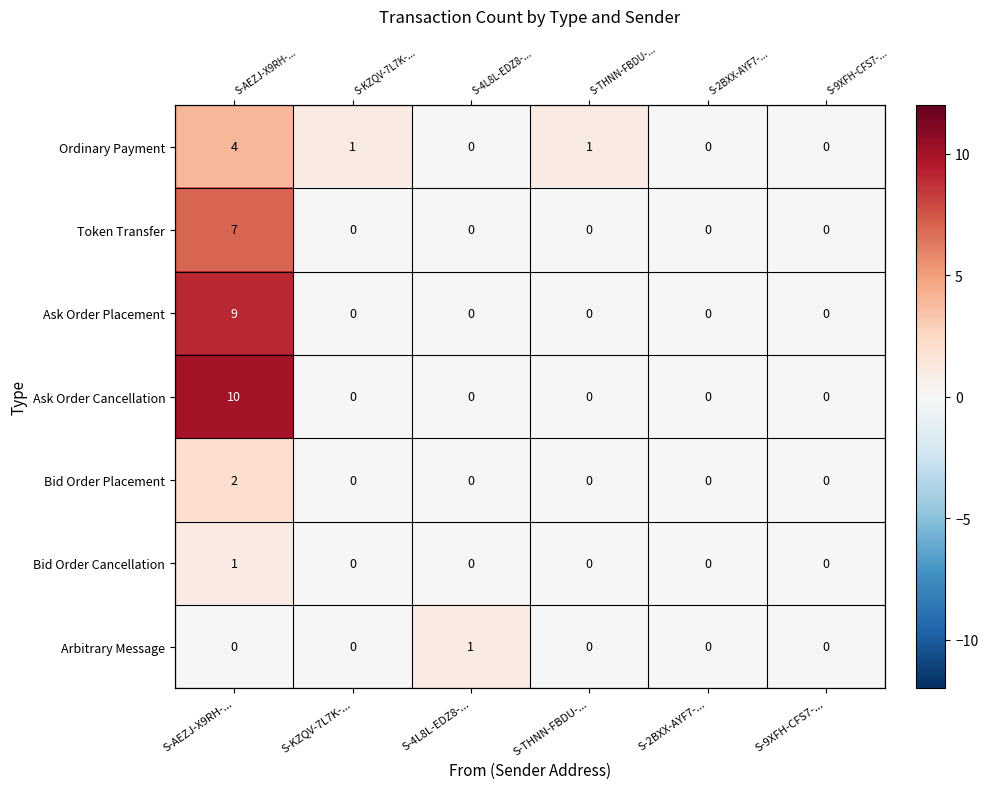

How many Token Transfer values are between 0 and 1?

5